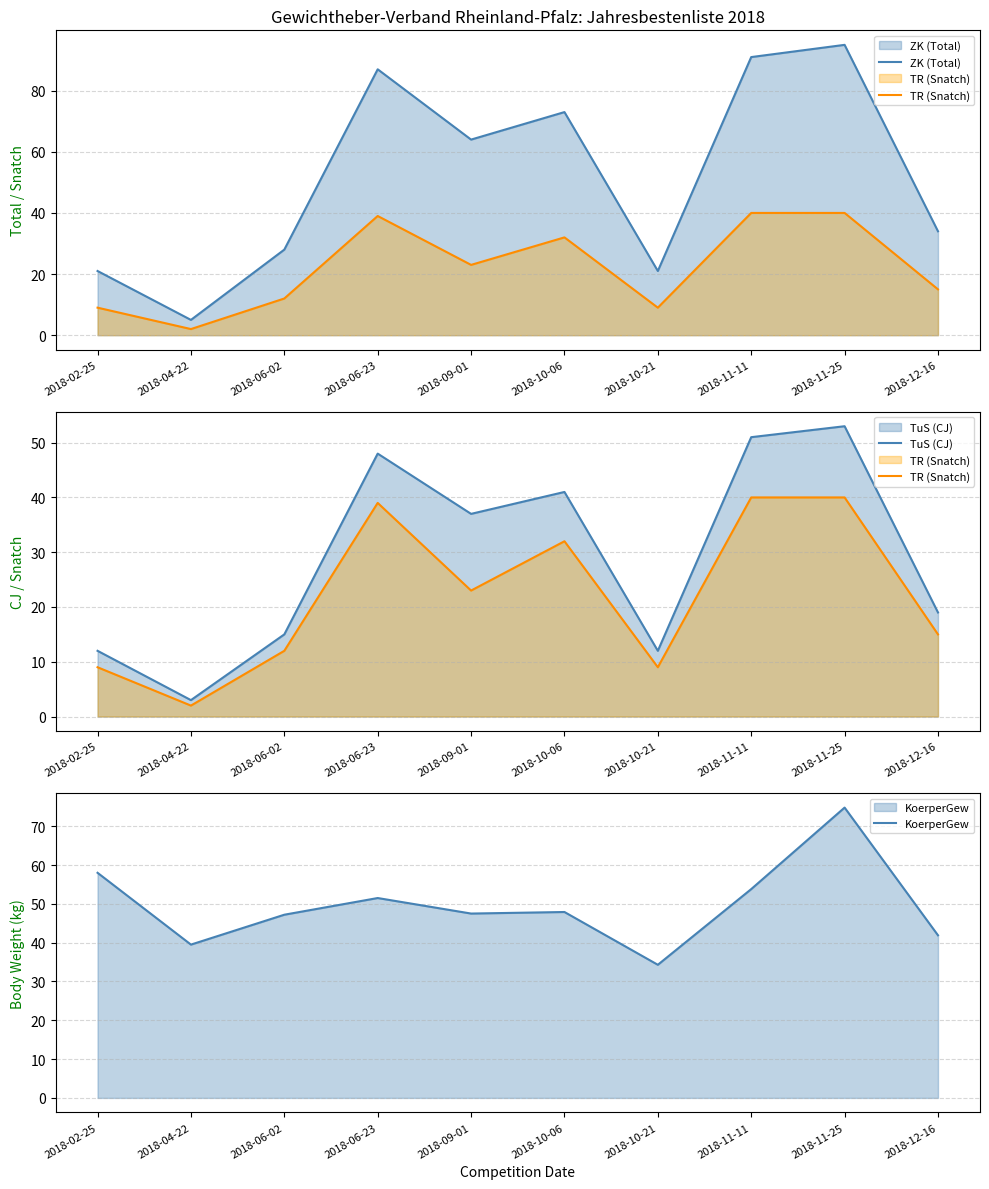

Reading left to right, what are all the values shown in this chart?

ZK (Total): 2018-02-25=21.0	2018-04-22=5.0	2018-06-02=28.0	2018-06-23=87.0	2018-09-01=64.0	2018-10-06=73.0	2018-10-21=21.0	2018-11-11=91.0	2018-11-25=95.0	2018-12-16=34.0
TR (Snatch): 2018-02-25=9.0	2018-04-22=2.0	2018-06-02=12.0	2018-06-23=39.0	2018-09-01=23.0	2018-10-06=32.0	2018-10-21=9.0	2018-11-11=40.0	2018-11-25=40.0	2018-12-16=15.0
TuS (CJ): 2018-02-25=12.0	2018-04-22=3.0	2018-06-02=15.0	2018-06-23=48.0	2018-09-01=37.0	2018-10-06=41.0	2018-10-21=12.0	2018-11-11=51.0	2018-11-25=53.0	2018-12-16=19.0
KoerperGew: 2018-02-25=58.0	2018-04-22=39.5	2018-06-02=47.2	2018-06-23=51.5	2018-09-01=47.5	2018-10-06=47.9	2018-10-21=34.3	2018-11-11=53.8	2018-11-25=74.8	2018-12-16=41.9